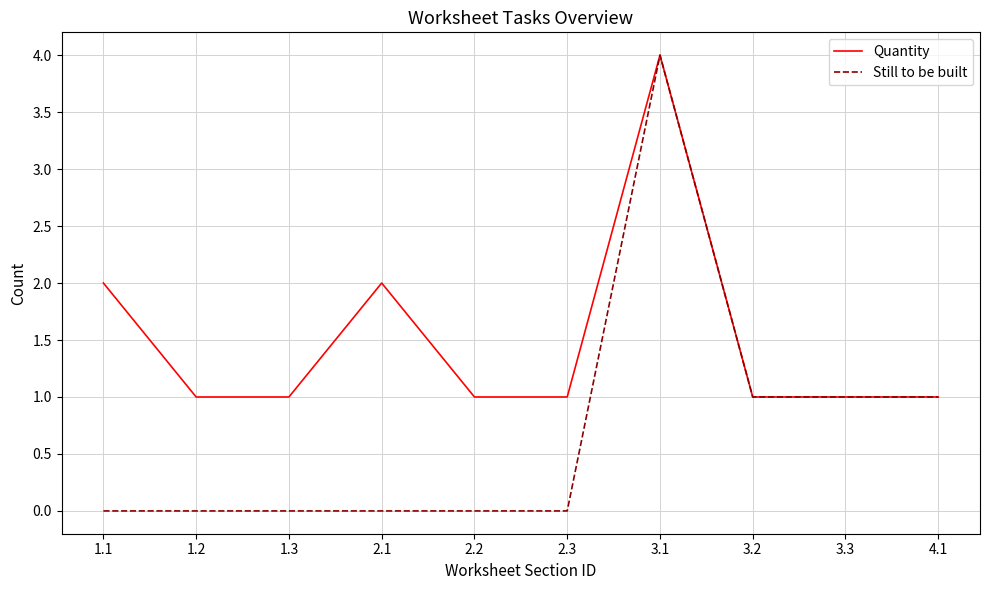

Which series has the widest spread of values?

Still to be built